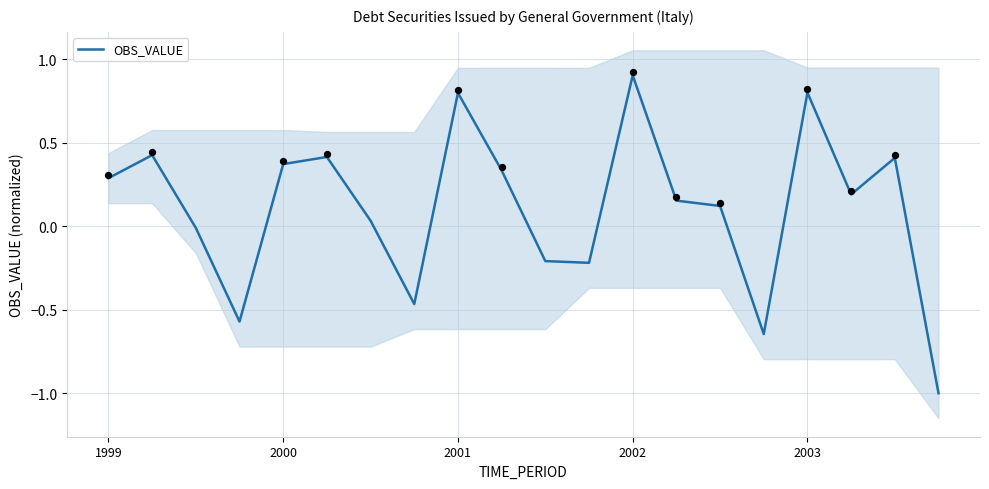

What is the minimum value for OBS_VALUE?

-1.0